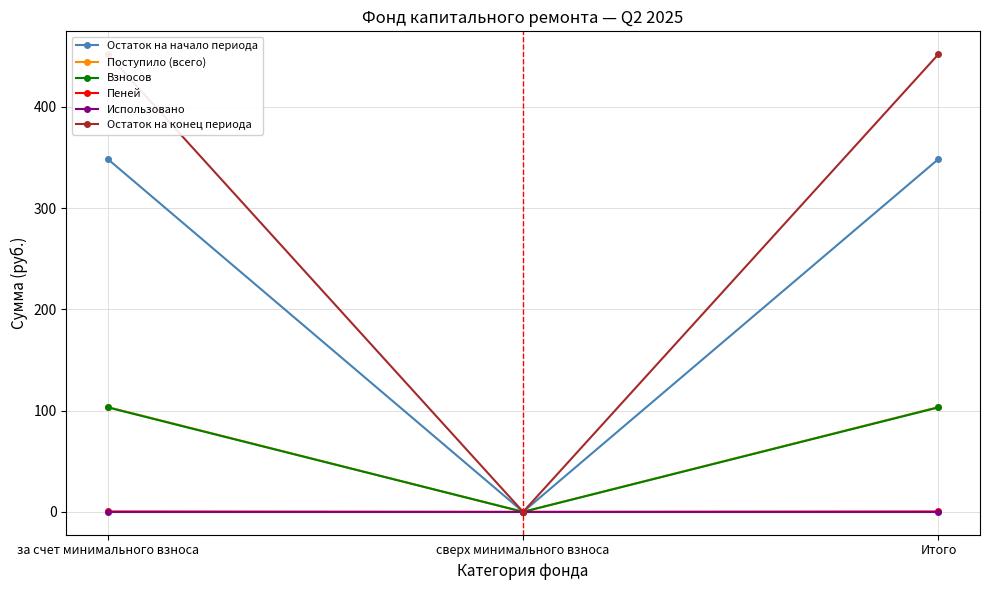

What is the label of the 1st point from the left?

за счет минимального взноса